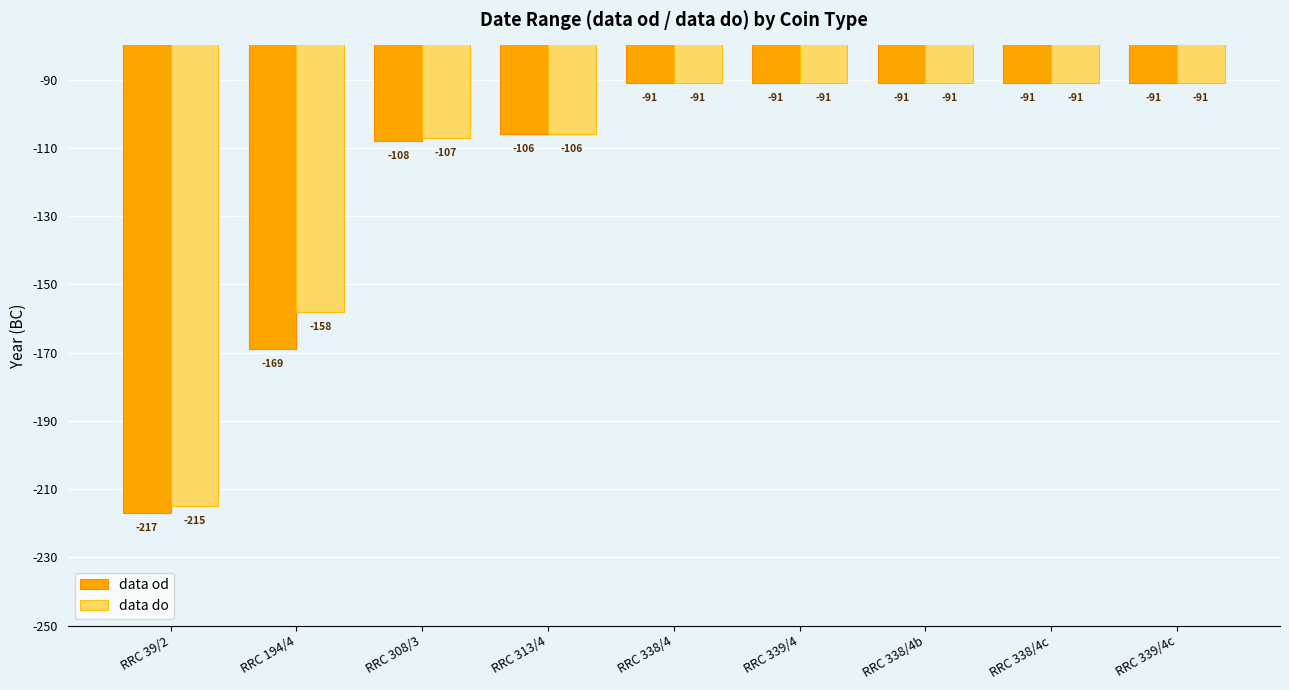

What is the label of the 4th bar from the left?

RRC 313/4